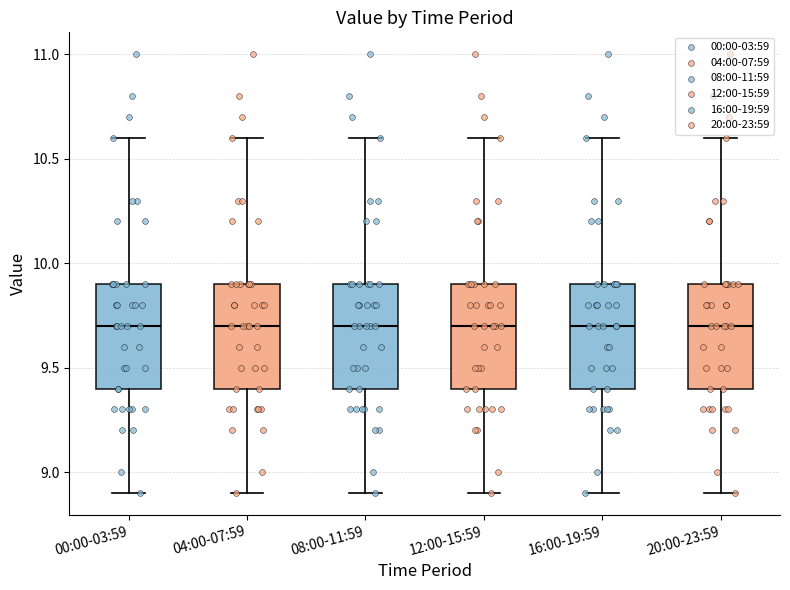

Where is the lower edge of the box for 00:00-03:59 on the y-axis? The values are not printed on the chart, so give them approximately, as read against the axis.

9.4